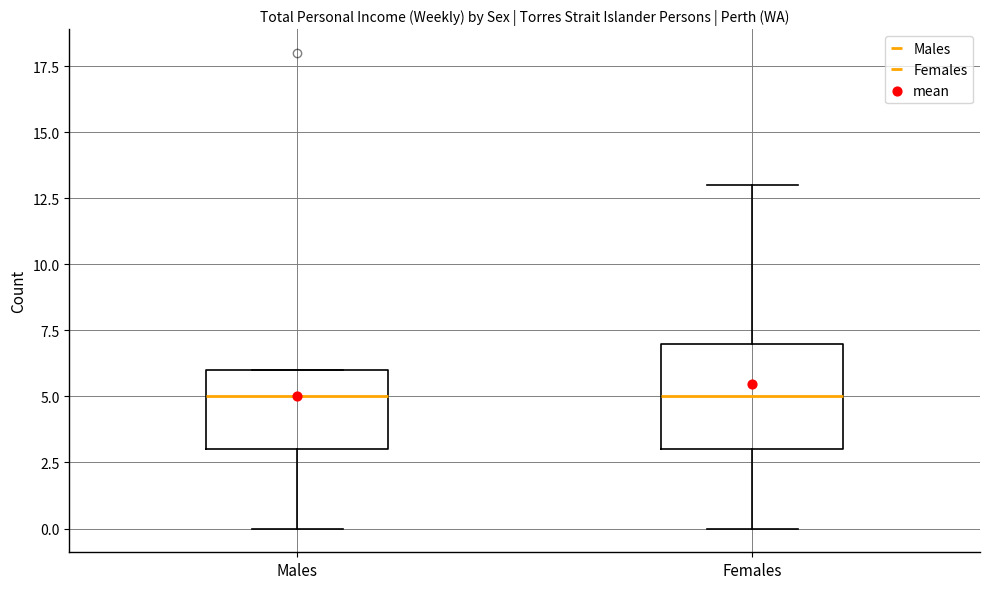

Reading left to right, transcribe this box plot: for each box, give where its median line is, the range the box spans, and where its two whiskers end, as read against the y-axis. The values are not printed on the chart, so give them approximately, as read against the axis.

Males: median 5, box 3 to 6, whiskers 0 to 6
Females: median 5, box 3 to 7, whiskers 0 to 13